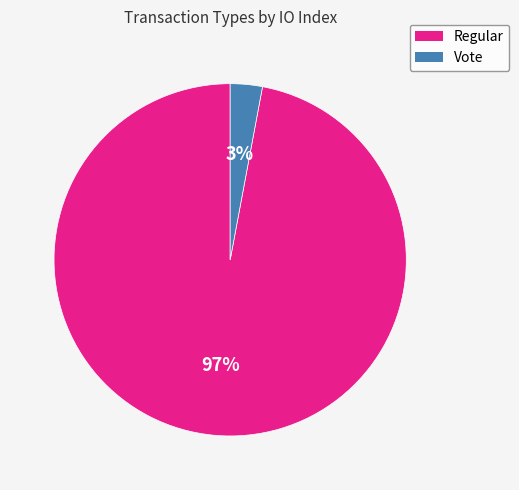

Which category has the smallest portion of the pie?

Vote